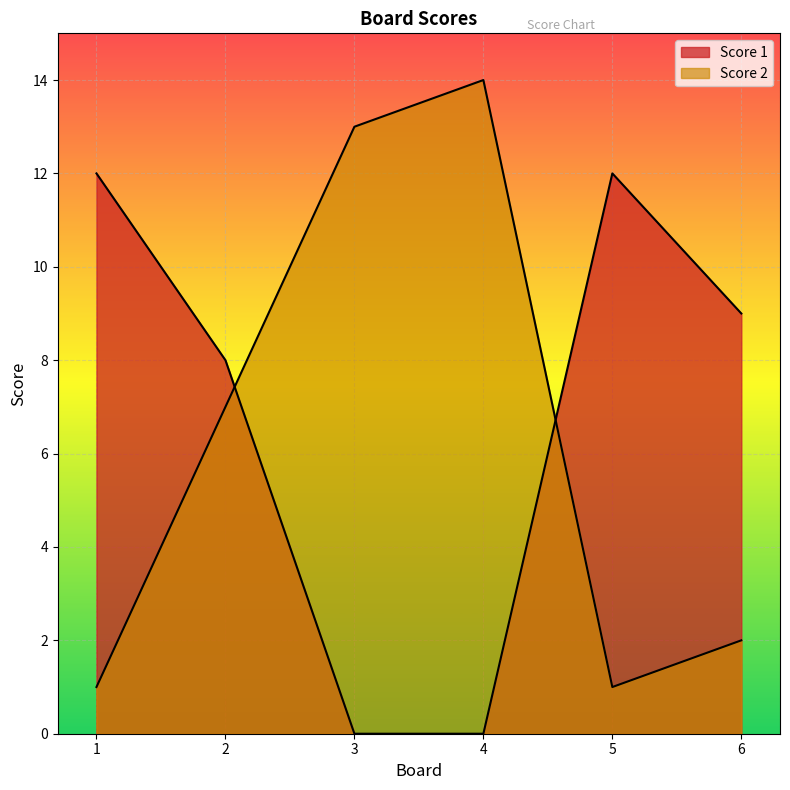

What is the sum of the Score 1 values at 2 and 3?

8